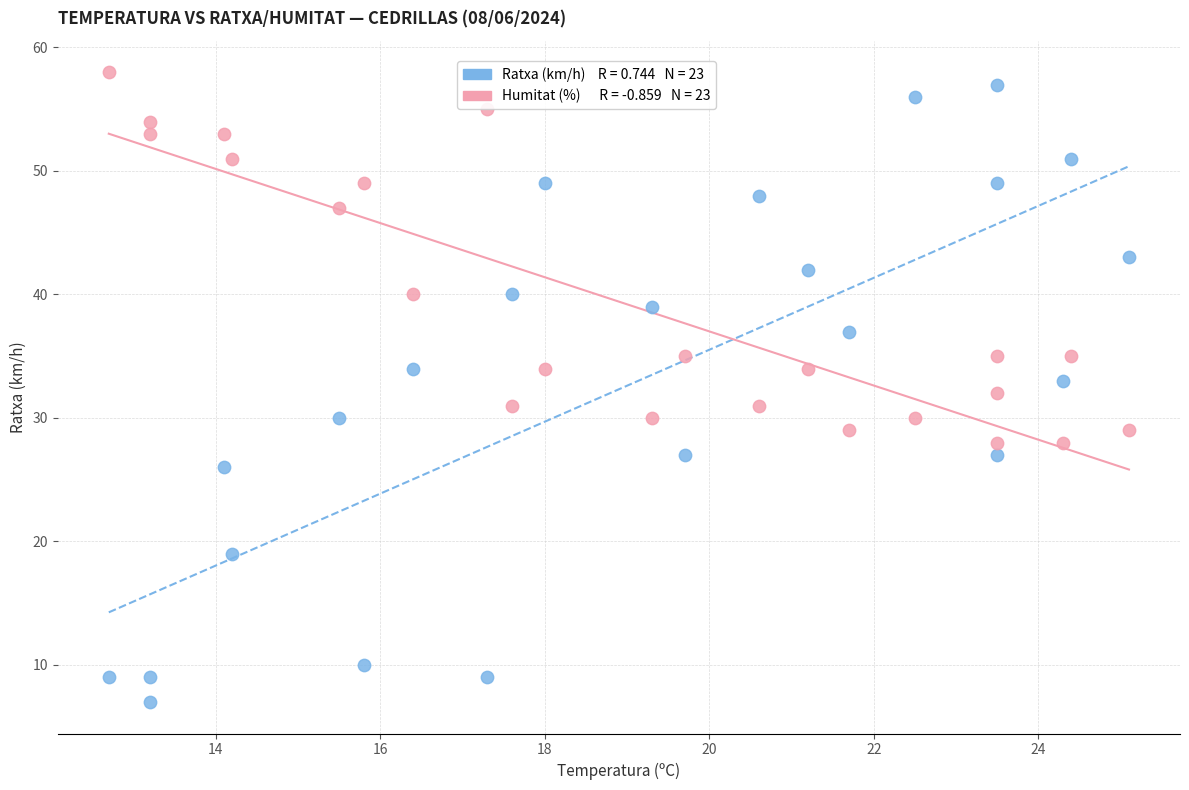

Across all data points, what is the range of Y values (max minus min)?

51